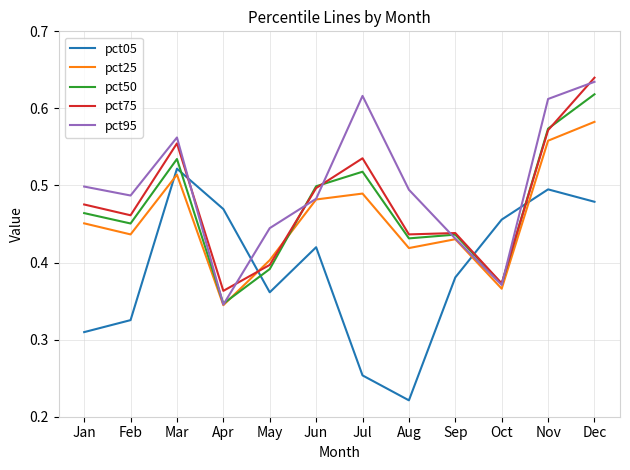

Which series ends up on top after the final intersection of pct25 and pct05?

pct25